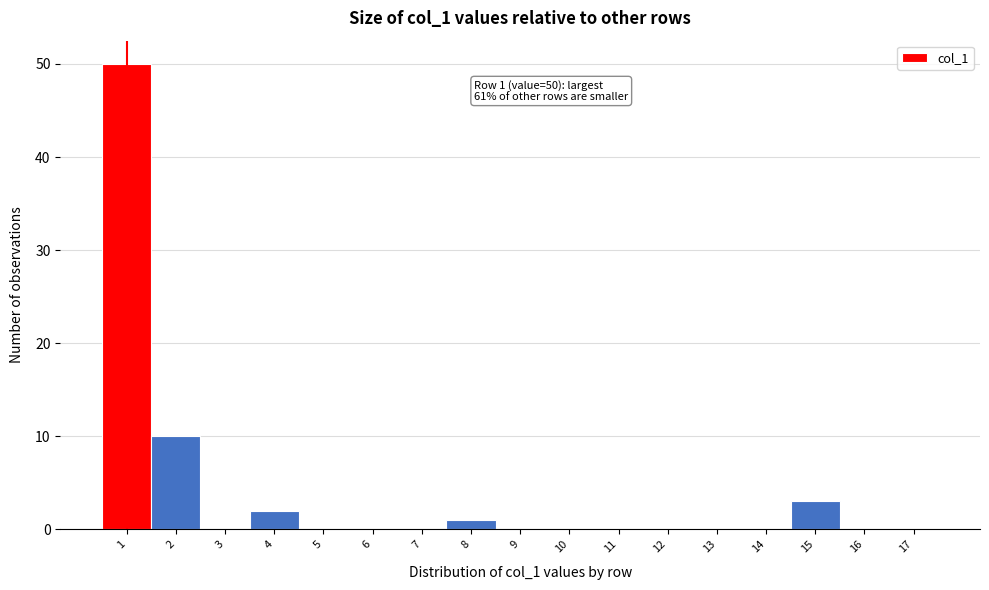

Reading right to left, list all the values displayed in this chart.

17=0	16=0	15=3	14=0	13=0	12=0	11=0	10=0	9=0	8=1	7=0	6=0	5=0	4=2	3=0	2=10	1=50